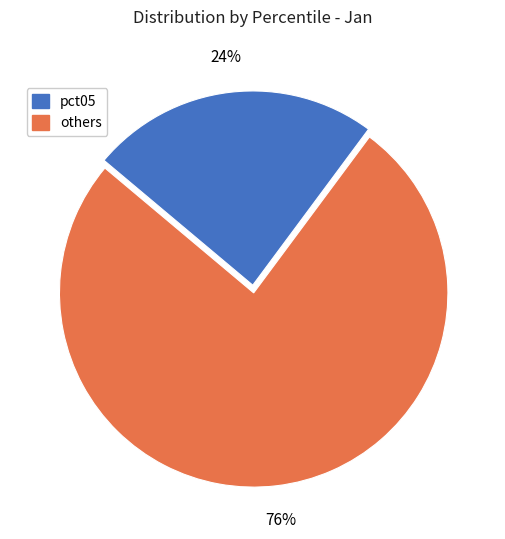

To the nearest percent, what is the difference between the largest and smallest slice percentages?

52%